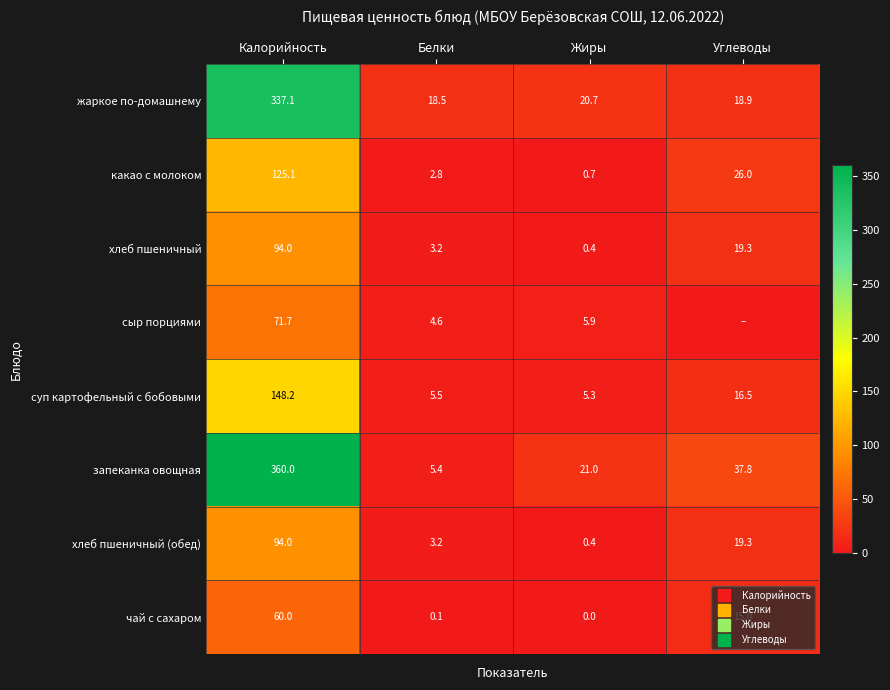

What is the total value across all series at Углеводы?

152.9